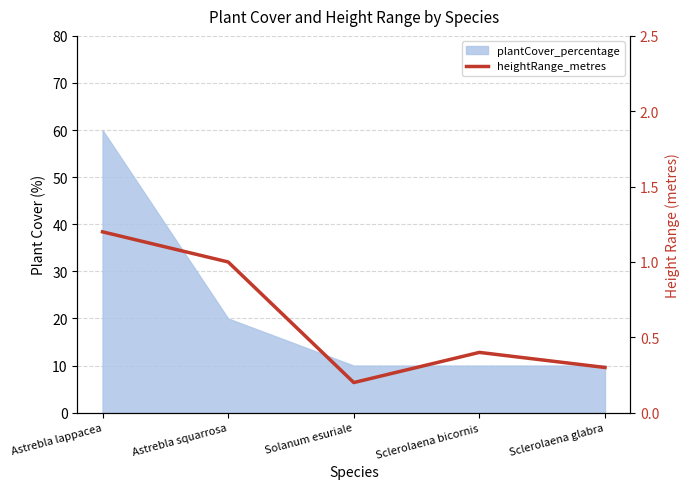

What is the change in value from Solanum esuriale to Sclerolaena bicornis?

+0.2